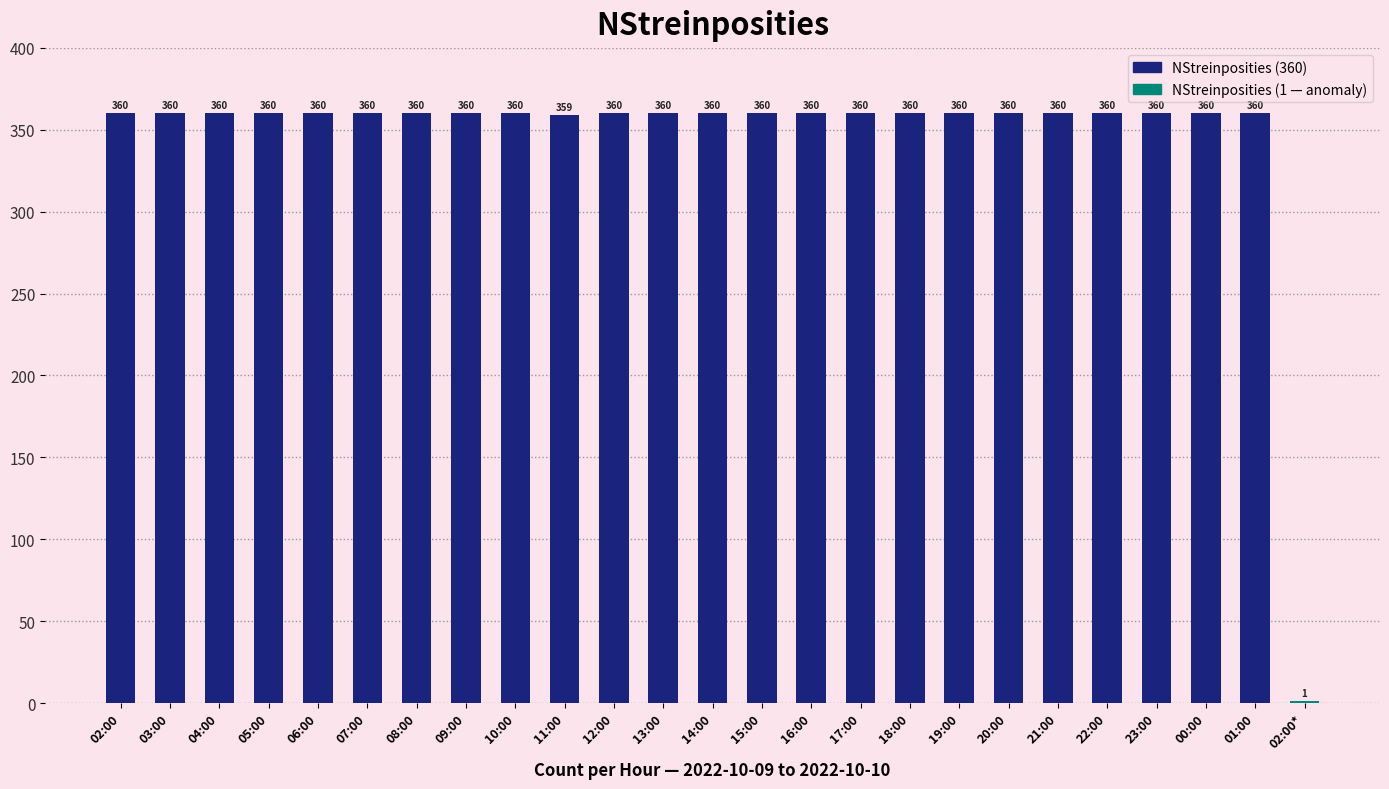

Are the bars grouped side by side (vs. stacked)?

No